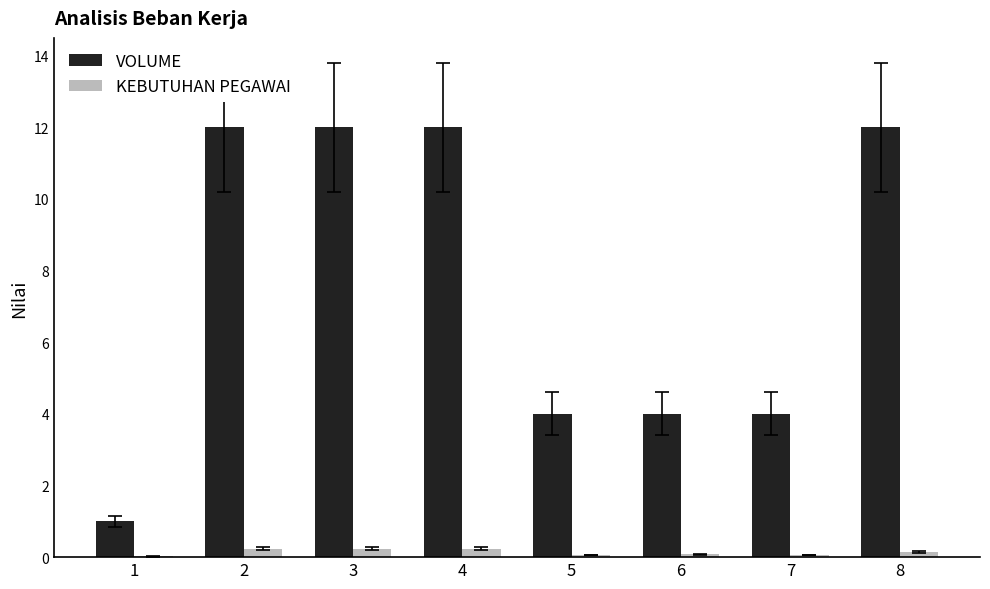

Does the chart contain stacked bars?

No